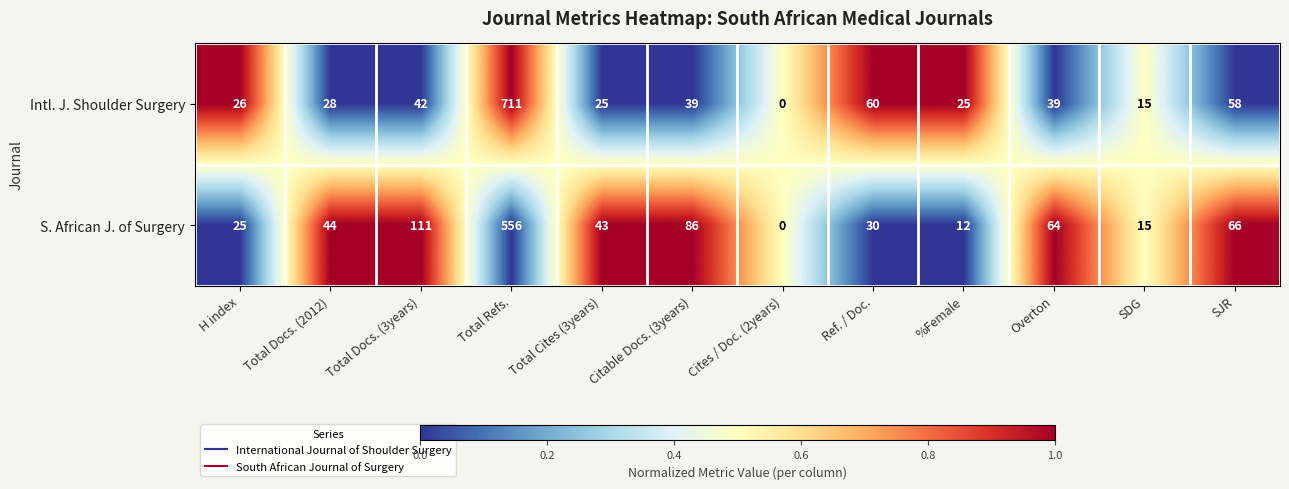

Which series has the largest total across all categories?

Intl. J. Shoulder Surgery